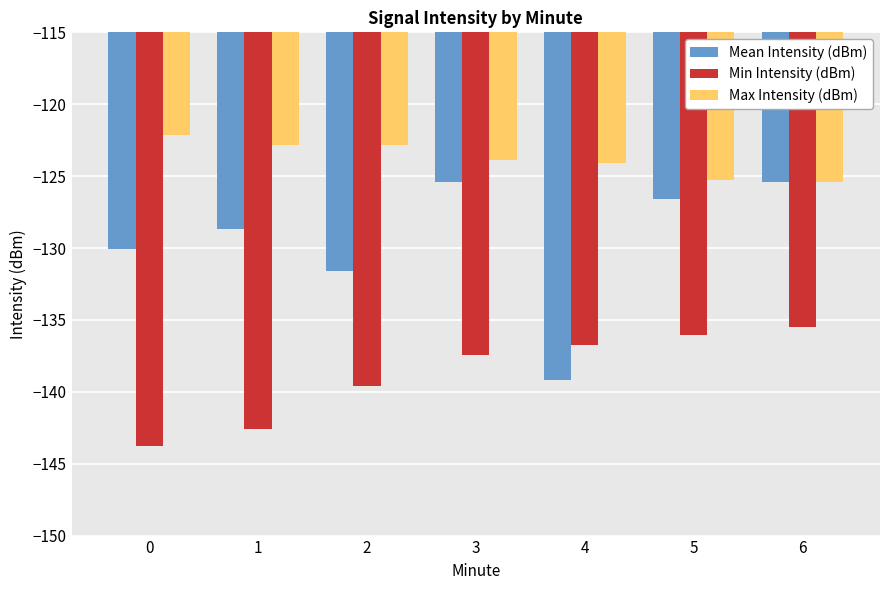

The value of Min Intensity (dBm) at 5 is -63.1. True or false?

False